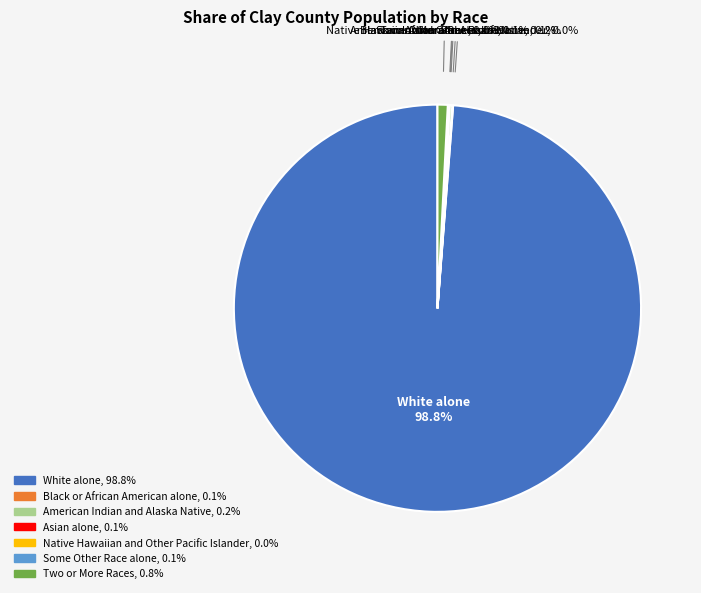

Which category has the biggest portion of the pie?

White alone